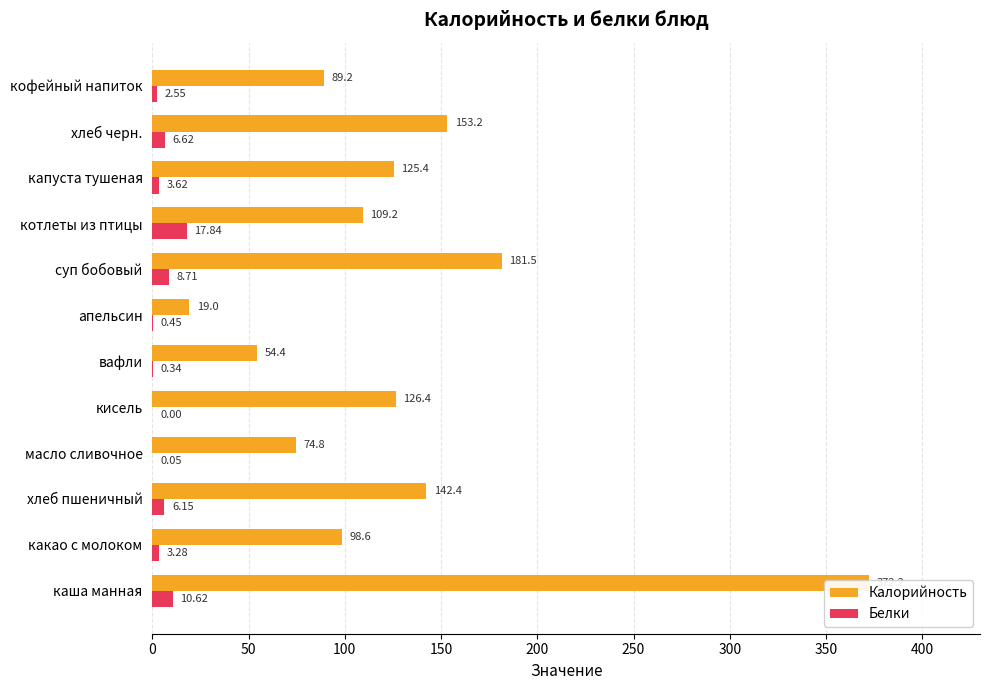

Reading left to right, what are all the values shown in this chart?

Калорийность: 372.2	98.6	142.4	74.8	126.4	54.4	19.0	181.5	109.2	125.4	153.2	89.2
Белки: 10.6	3.3	6.2	0.1	0.0	0.3	0.5	8.7	17.8	3.6	6.6	2.5